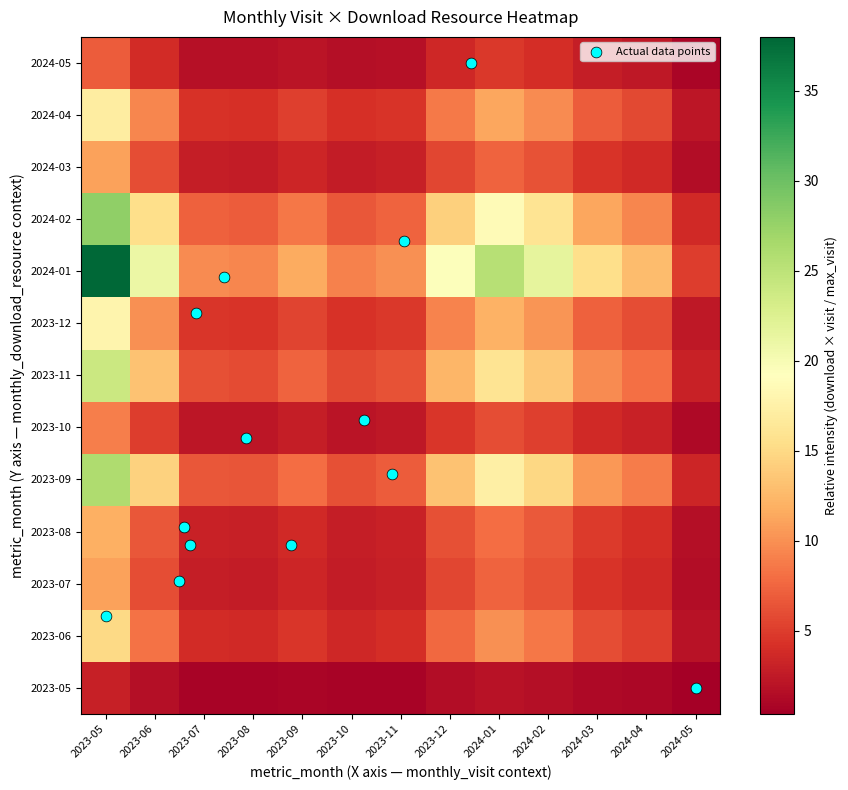

At how many categories does at least one series exceed 2?

13